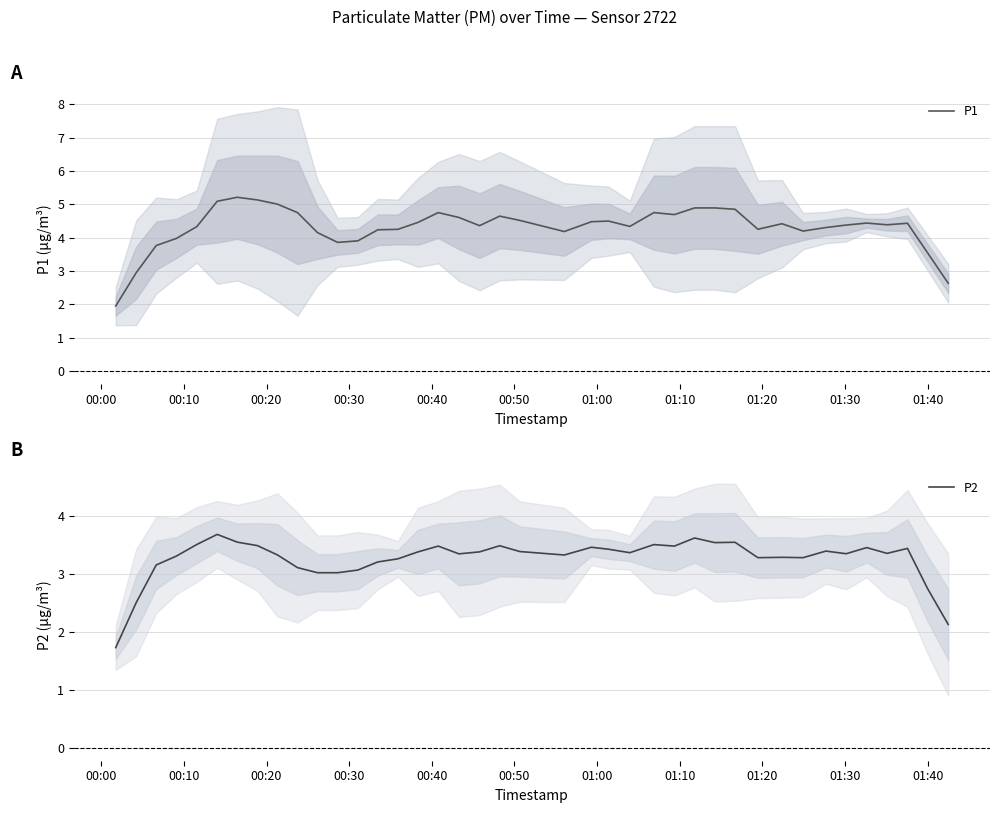

In P1, how many points are higher than both neighbors (excluding endpoints)?

9